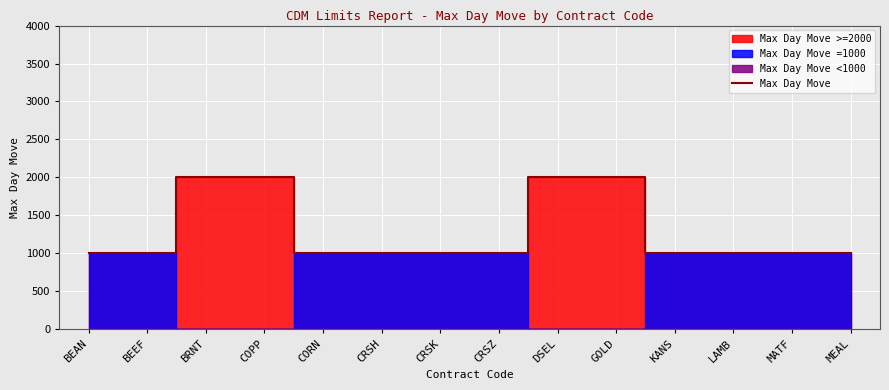

List the labels in order of value, largest first.

BRNT, COPP, DSEL, GOLD, BEAN, BEEF, CORN, CRSH, CRSK, CRSZ, KANS, LAMB, MATF, MEAL